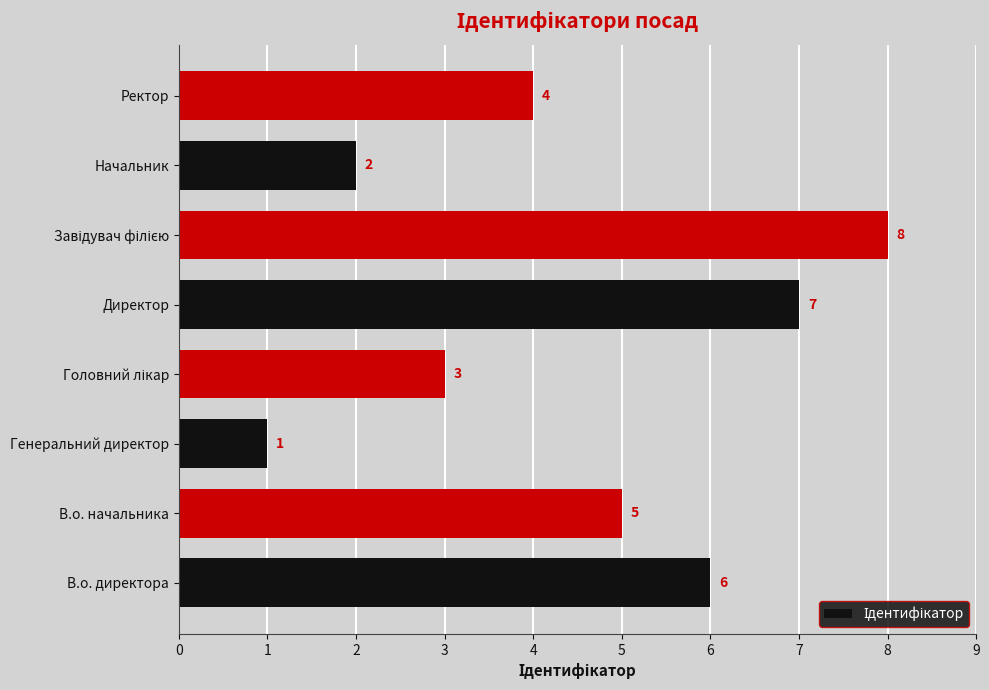

Approximately how many times larger is the value at В.о. директора compared to Генеральний директор?

6.0